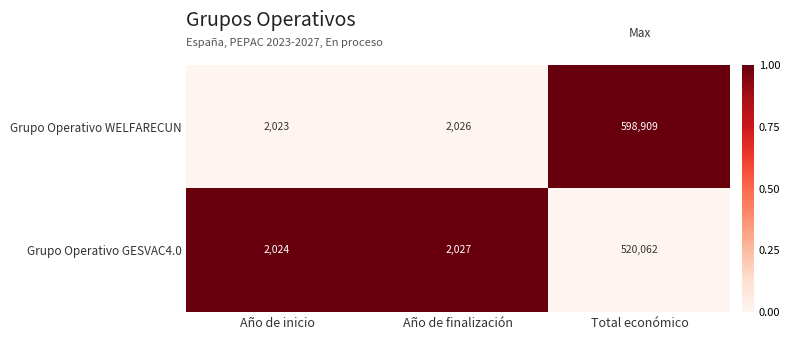

List the series in order of their peak value, lowest first.

Grupo Operativo GESVAC4.0, Grupo Operativo WELFARECUN